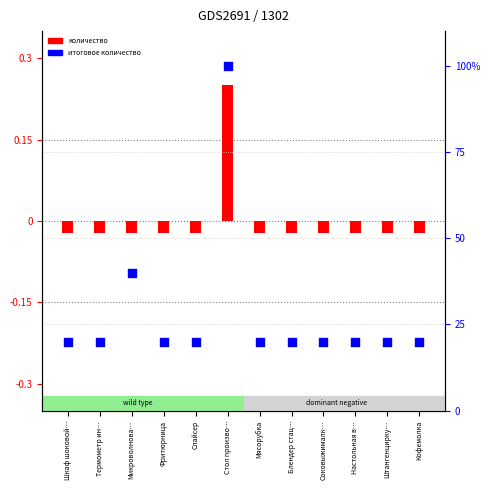

Approximately how many times larger is the value at Стол произво… compared to Фритюрница?

5.0